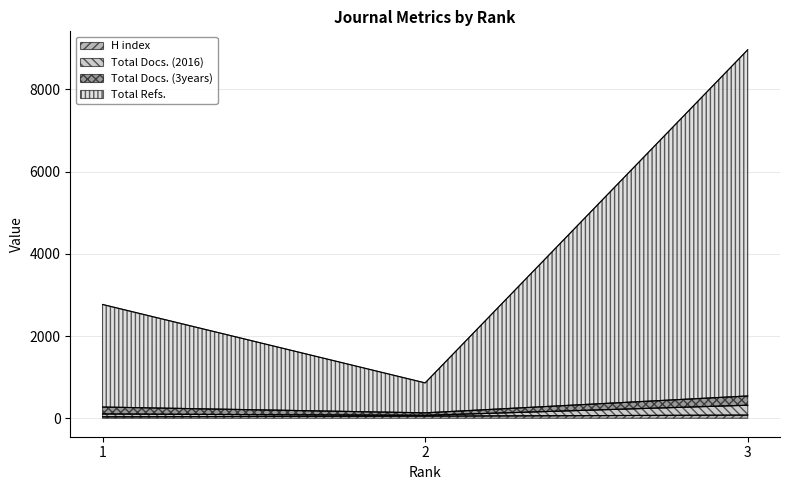

What is the difference between the highest and lowest values at 1?

2731